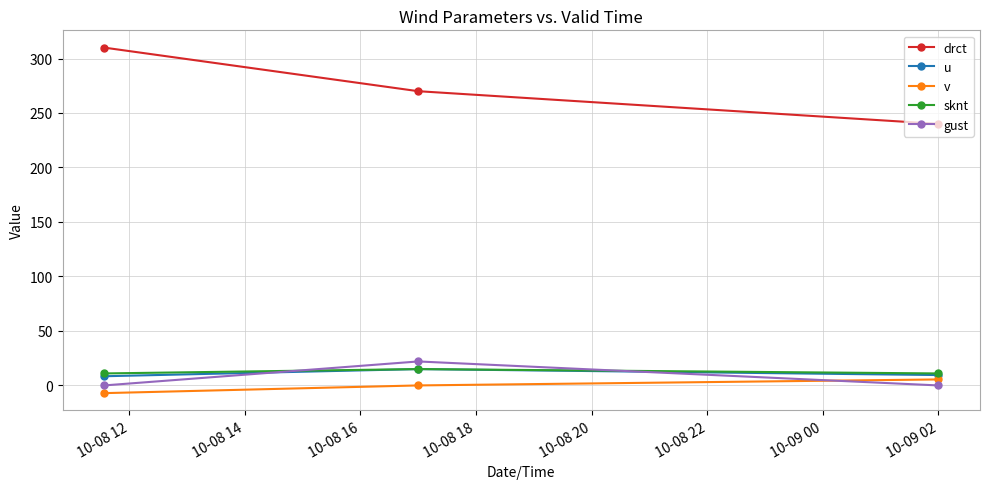

Count the number of data series in this chart.

5